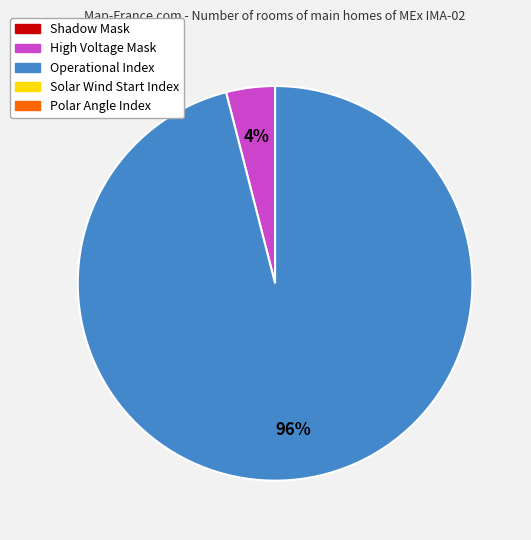

Is there any slice that represents more than half of the pie?

Yes